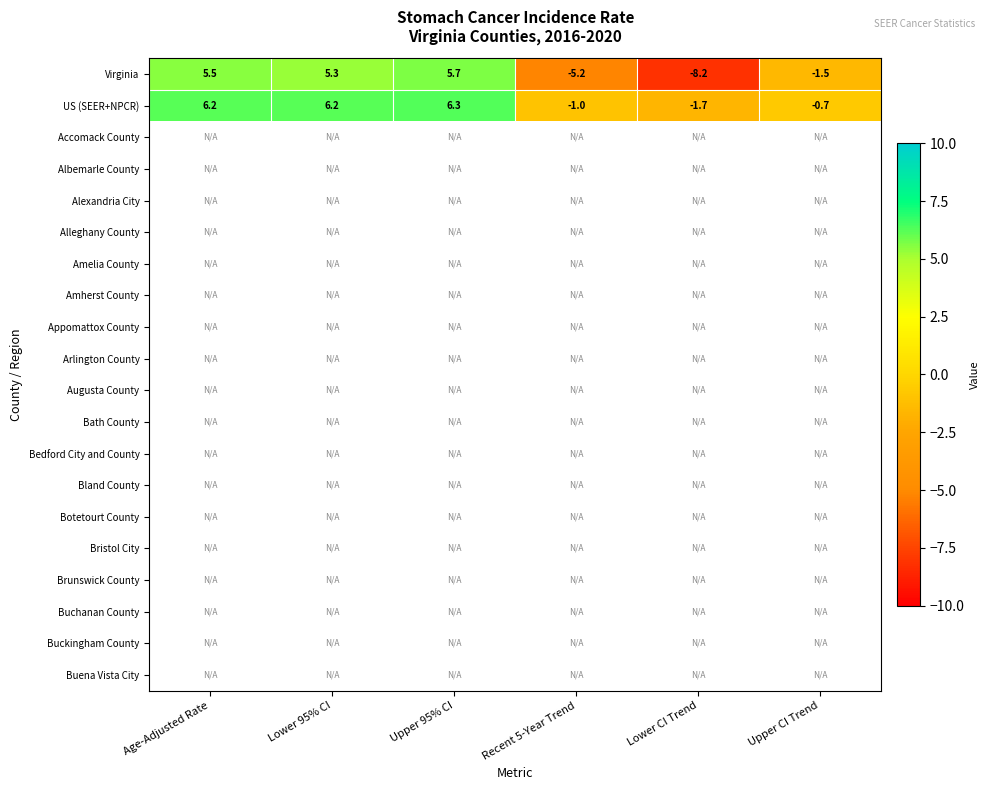

What is the spread (max minus min) of values at Upper 95% CI?

0.6